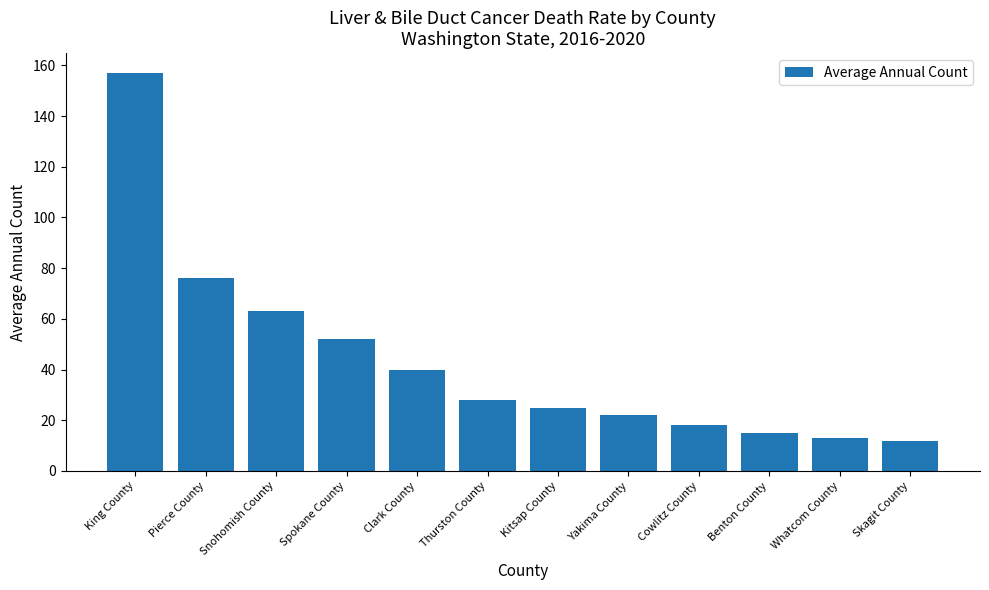

What is the greatest value displayed?

157